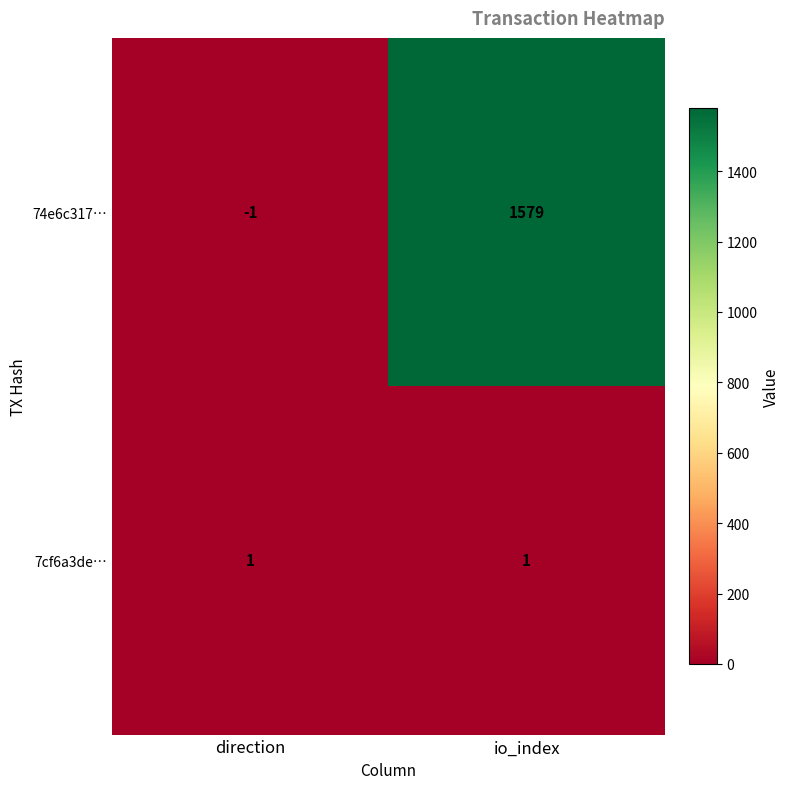

What is the total value across all series at io_index?

1580